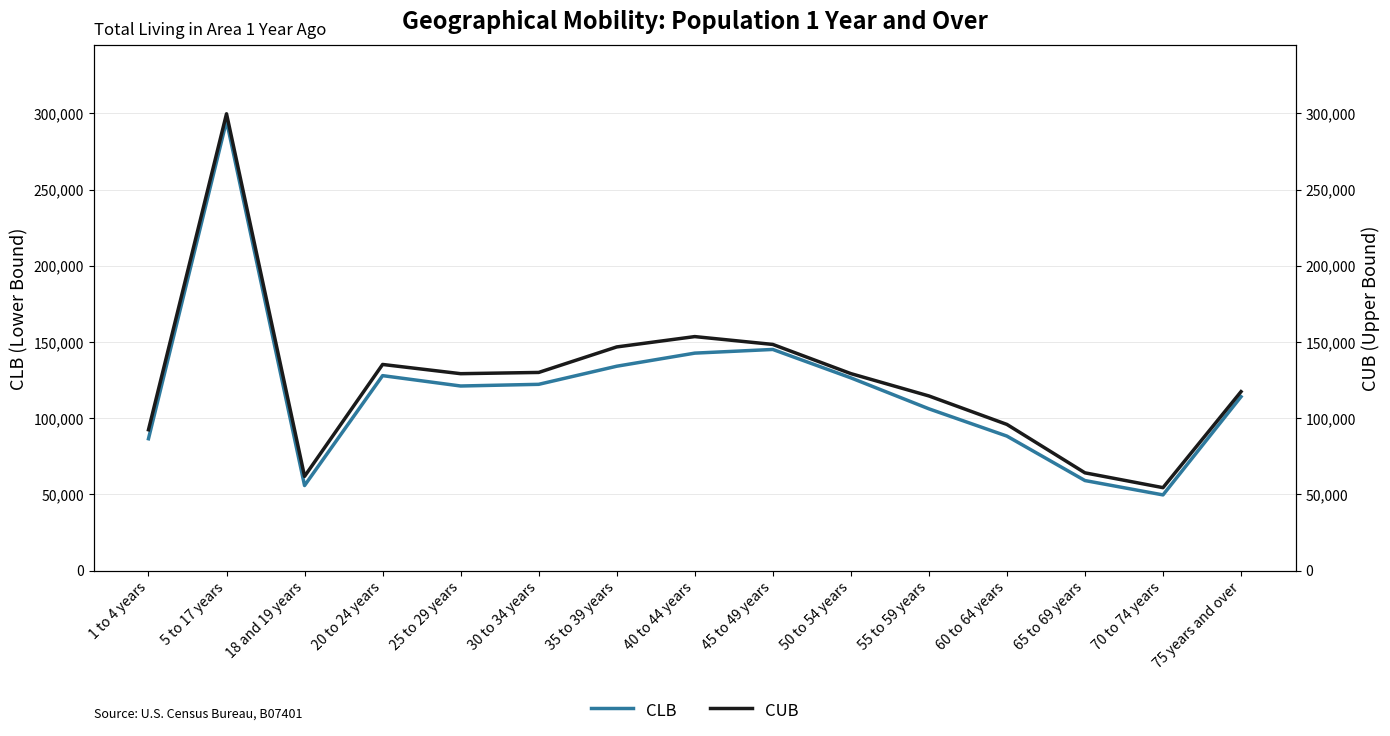

True or false: CLB and CUB cross at least once.

False